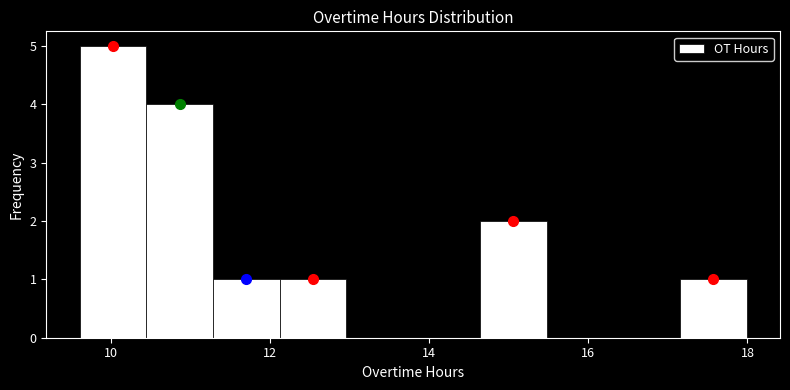

Reading left to right, transcribe this chart: for each bar, give the range it covers on the x-axis and its height. Neither the bar edges nor the heights are printed on the chart, so give them approximately, as read against the axes.

9.6 to 10.4: 5
10.4 to 11.2: 4
11.2 to 12.2: 1
12.2 to 13.0: 1
13.0 to 13.8: 0
13.8 to 14.6: 0
14.6 to 15.4: 2
15.4 to 16.4: 0
16.4 to 17.2: 0
17.2 to 18.0: 1